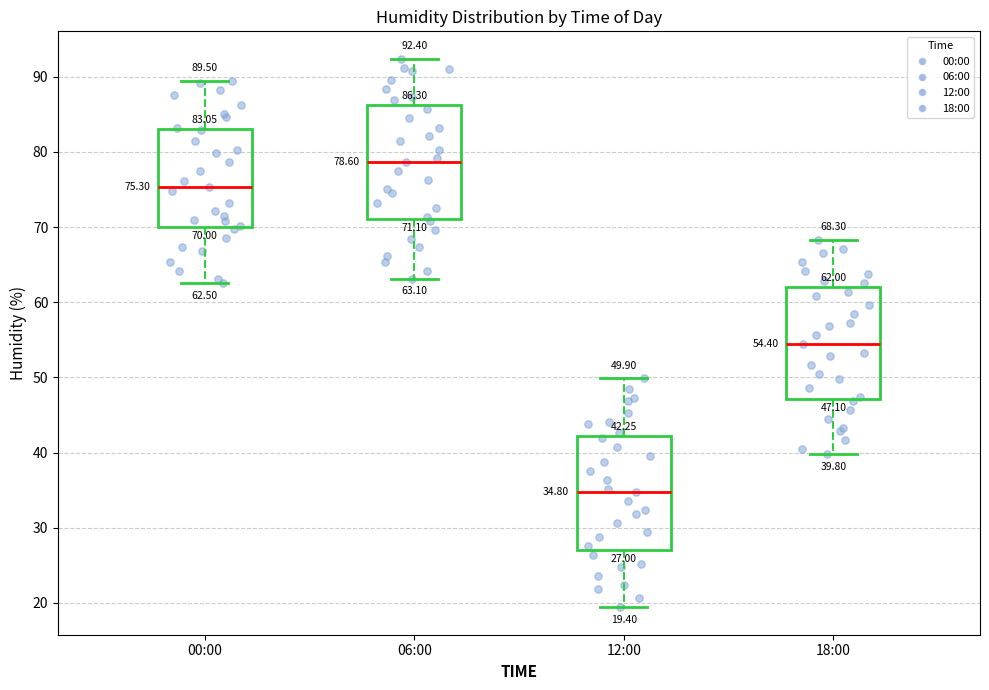

Which box has the lowest median line?

12:00